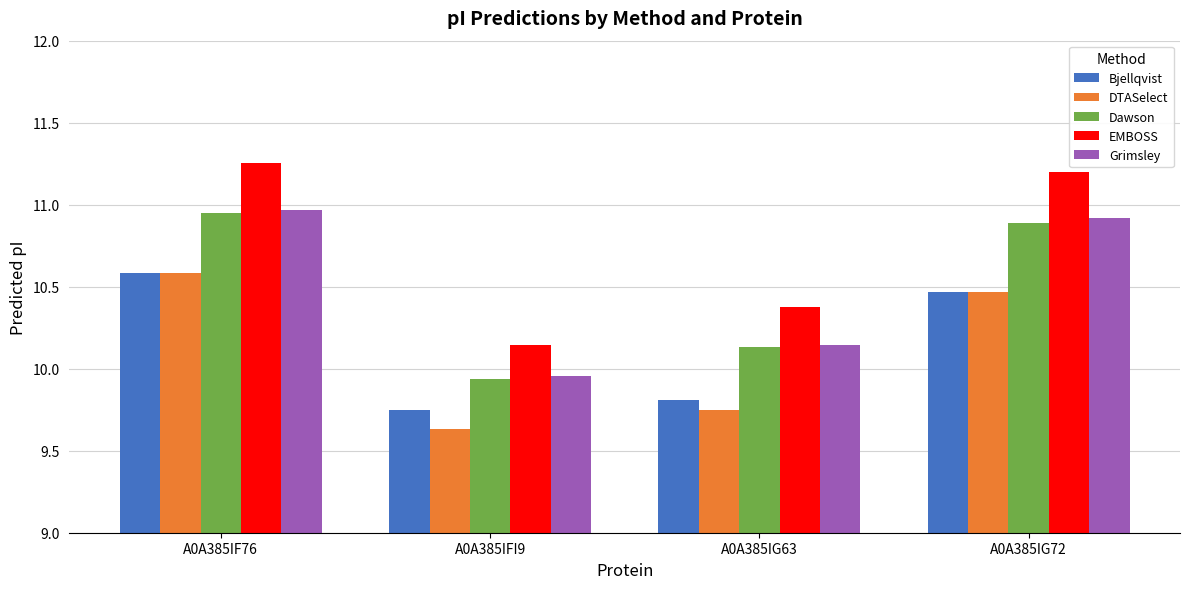

What is the label of the 4th bar from the left?

A0A385IG72